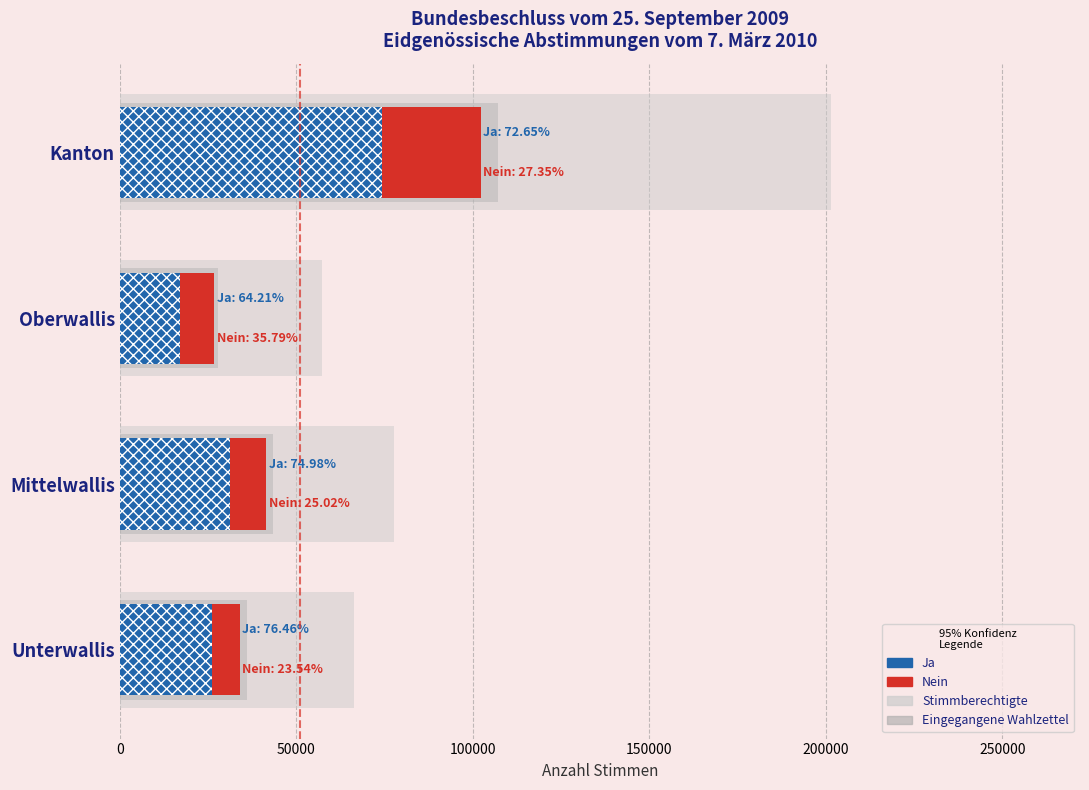

How many values in the Nein series exceed 10384?

1